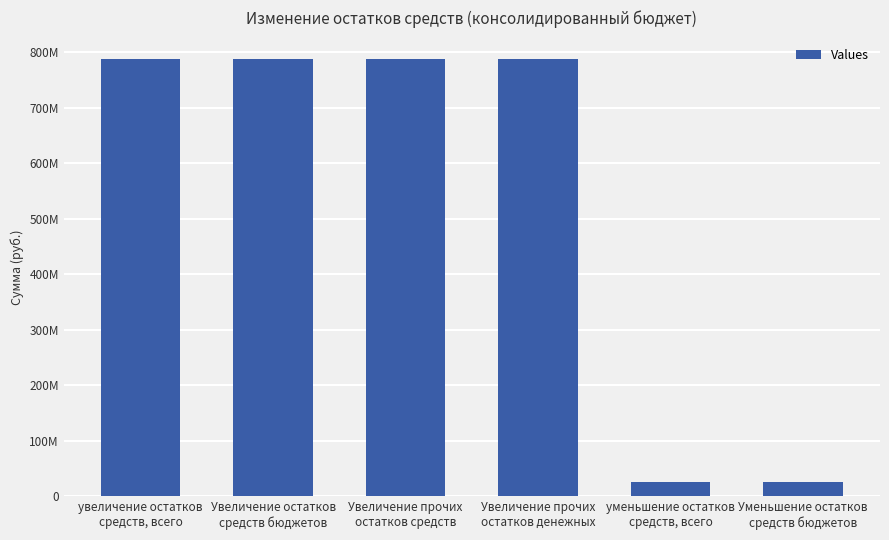

What is the maximum value shown in the chart?

786645097.4